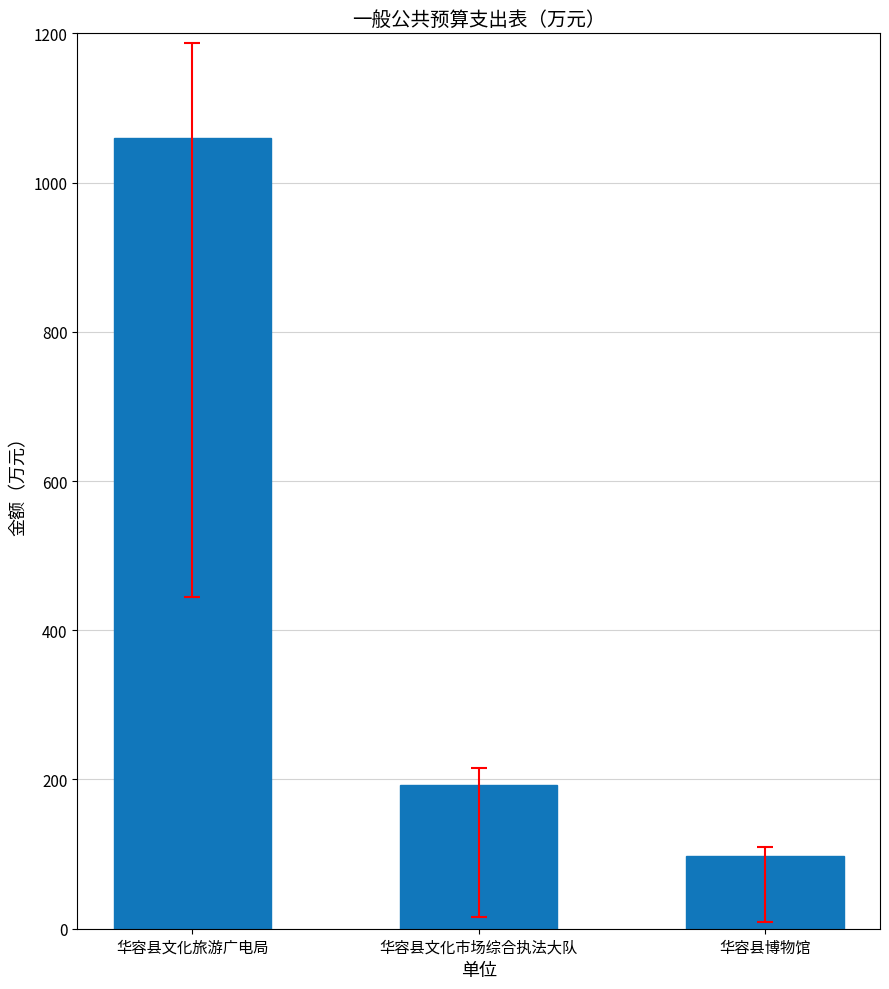

The chart shows a value of 1059.5 at 华容县文化旅游广电局. True or false?

True